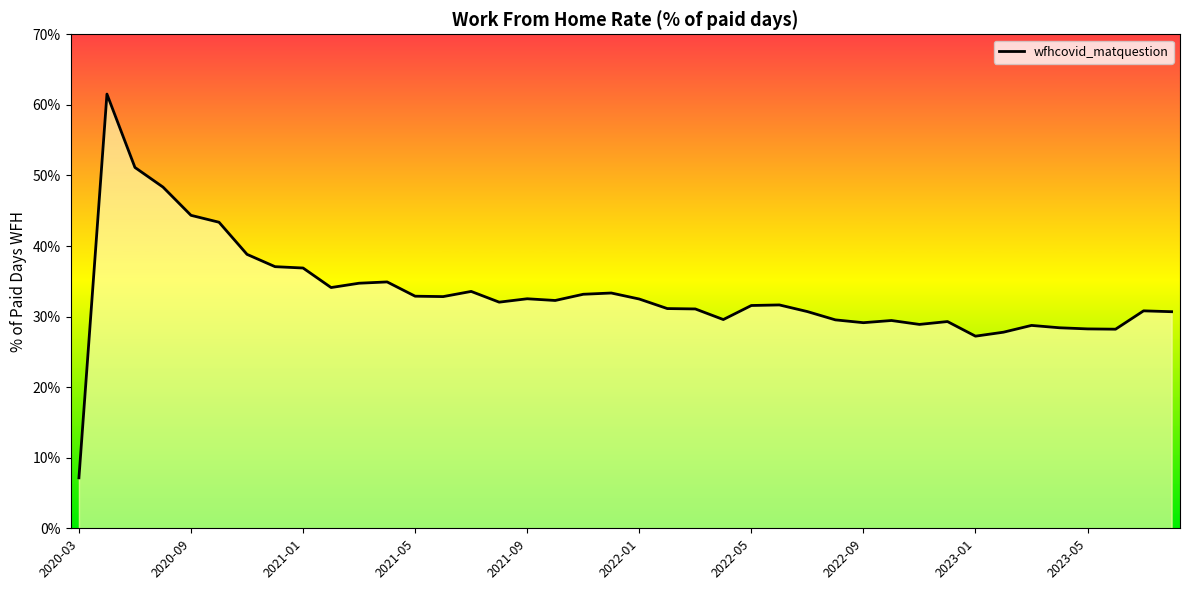

What is the difference between the maximum and minimum values?

54.4